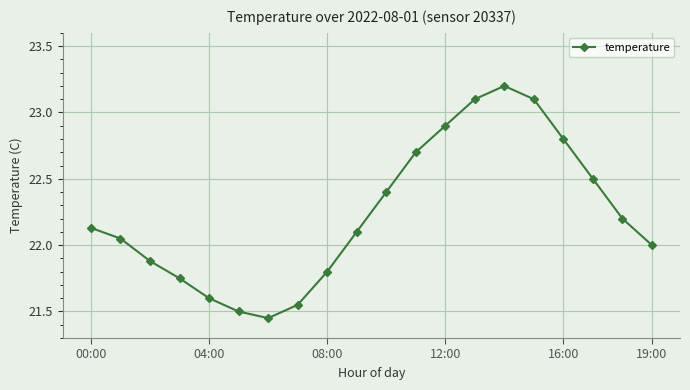

What is the sum of all values?

444.7